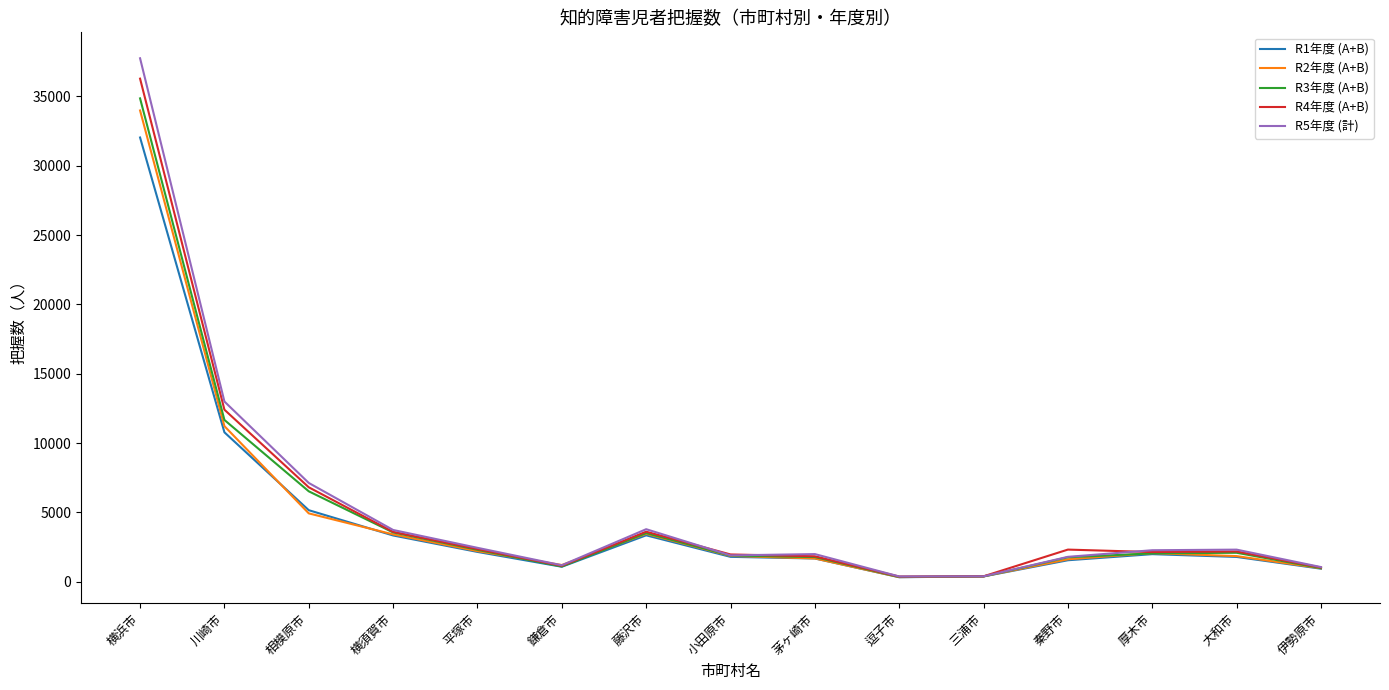

Which series has the widest spread of values?

R5年度 (計)